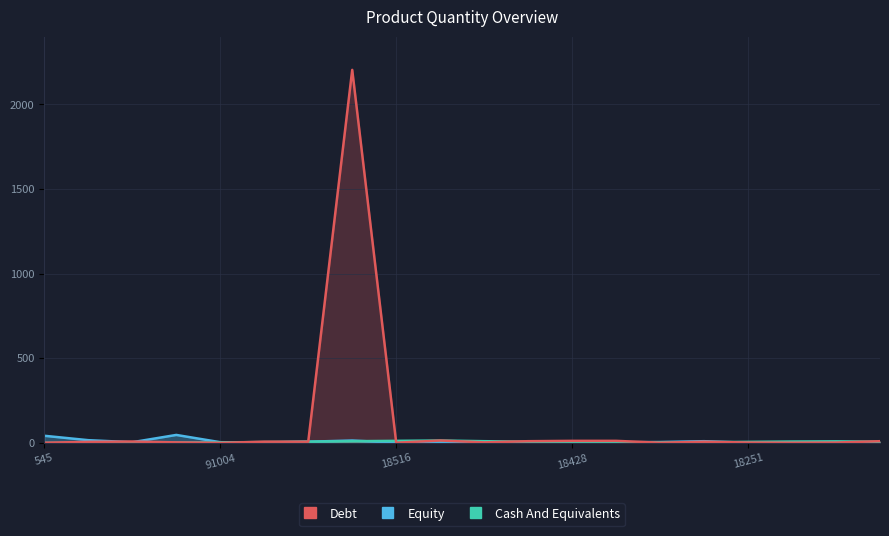

What is the greatest value displayed?

2204